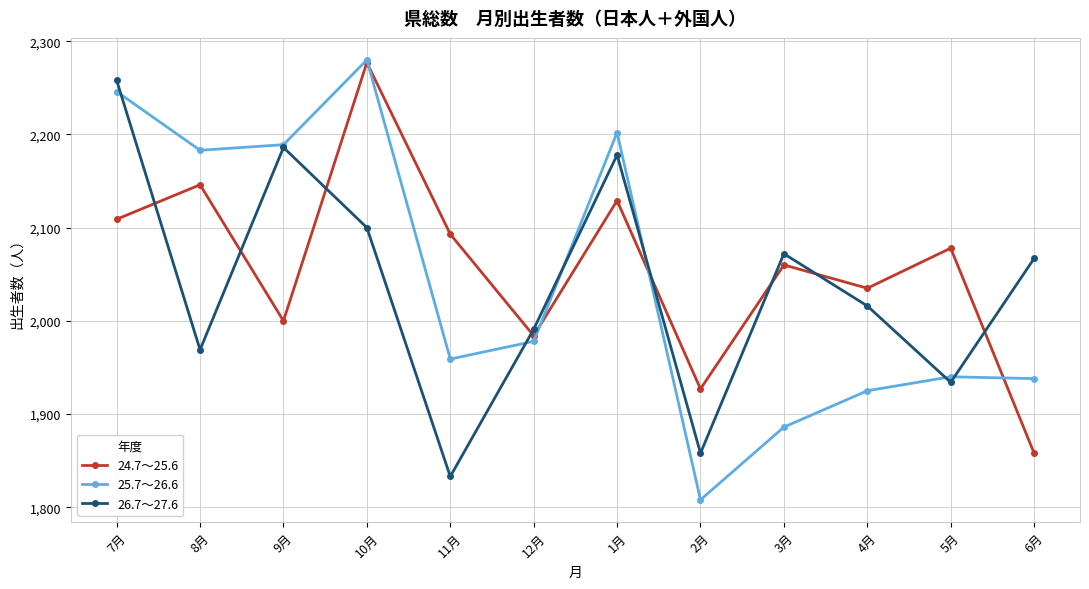

At which category is the sum across all series the highest?

10月